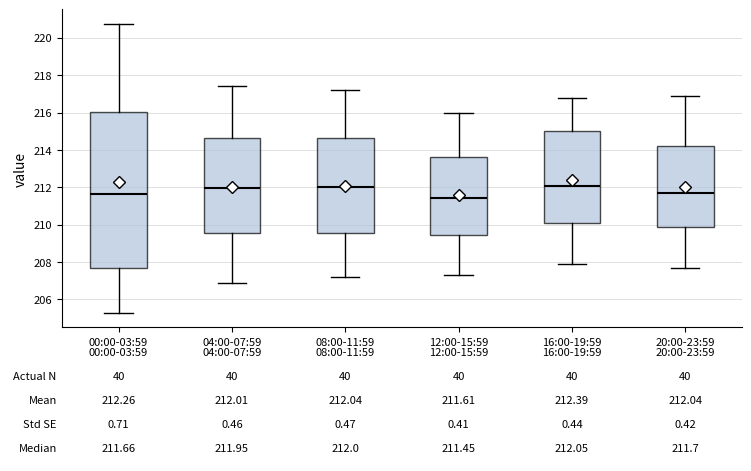

Comparing the boxes themselves (not the whiskers), which one is the tallest?

00:00-03:59